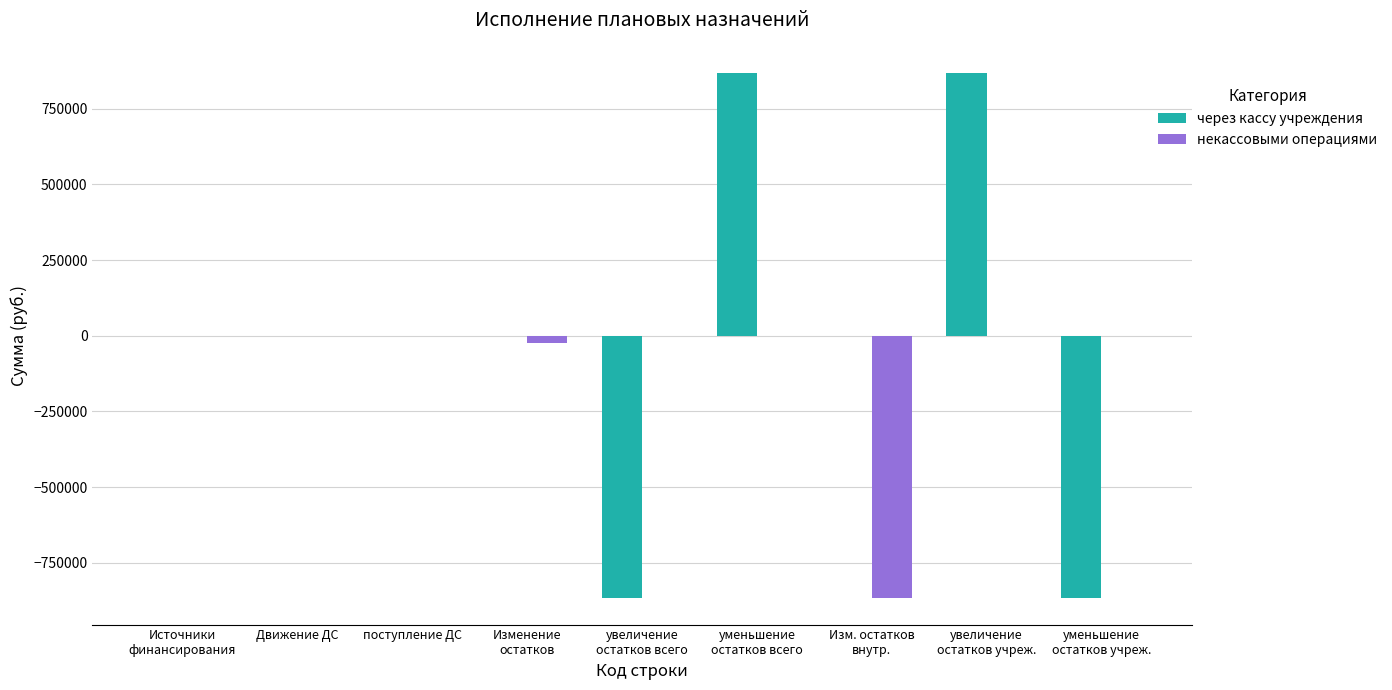

Reading left to right, what are all the values shown in this chart?

через кассу учреждения: Источники
финансирования=0.0	Движение ДС=0.0	поступление ДС=0.0	Изменение
остатков=0.0	увеличение
остатков всего=-867362.5	уменьшение
остатков всего=867362.5	Изм. остатков
внутр.=0.0	увеличение
остатков учреж.=867362.5	уменьшение
остатков учреж.=-867362.5
некассовыми операциями: Источники
финансирования=0.0	Движение ДС=0.0	поступление ДС=0.0	Изменение
остатков=-24383.5	увеличение
остатков всего=0.0	уменьшение
остатков всего=0.0	Изм. остатков
внутр.=-867362.5	увеличение
остатков учреж.=0.0	уменьшение
остатков учреж.=0.0